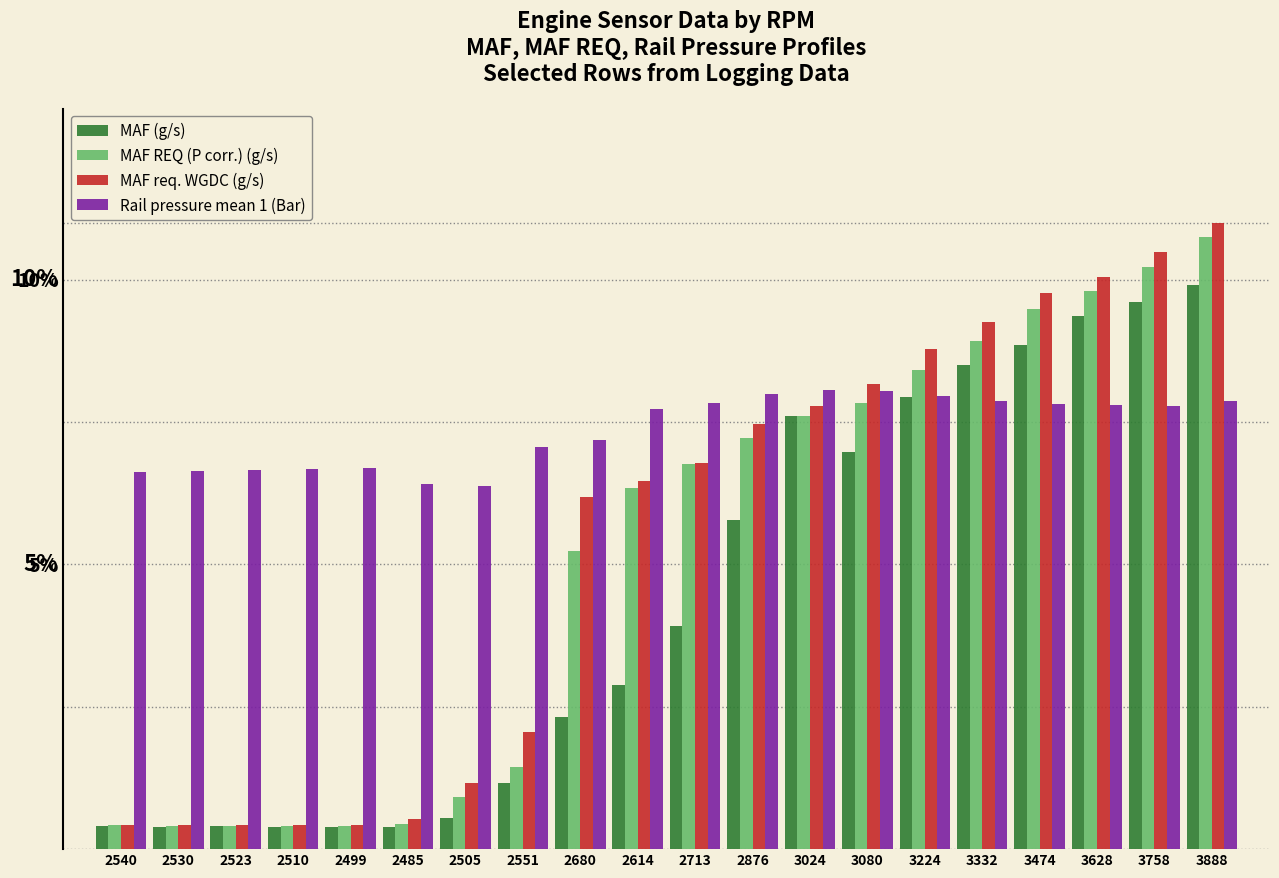

At which category is the sum across all series the highest?

3888